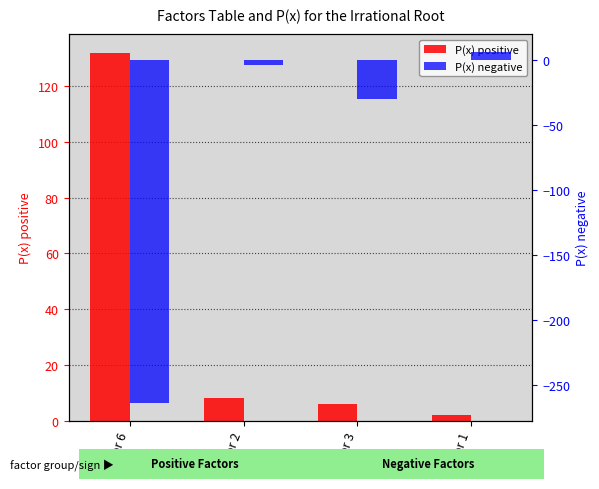

How many distinct data groups are displayed?

2